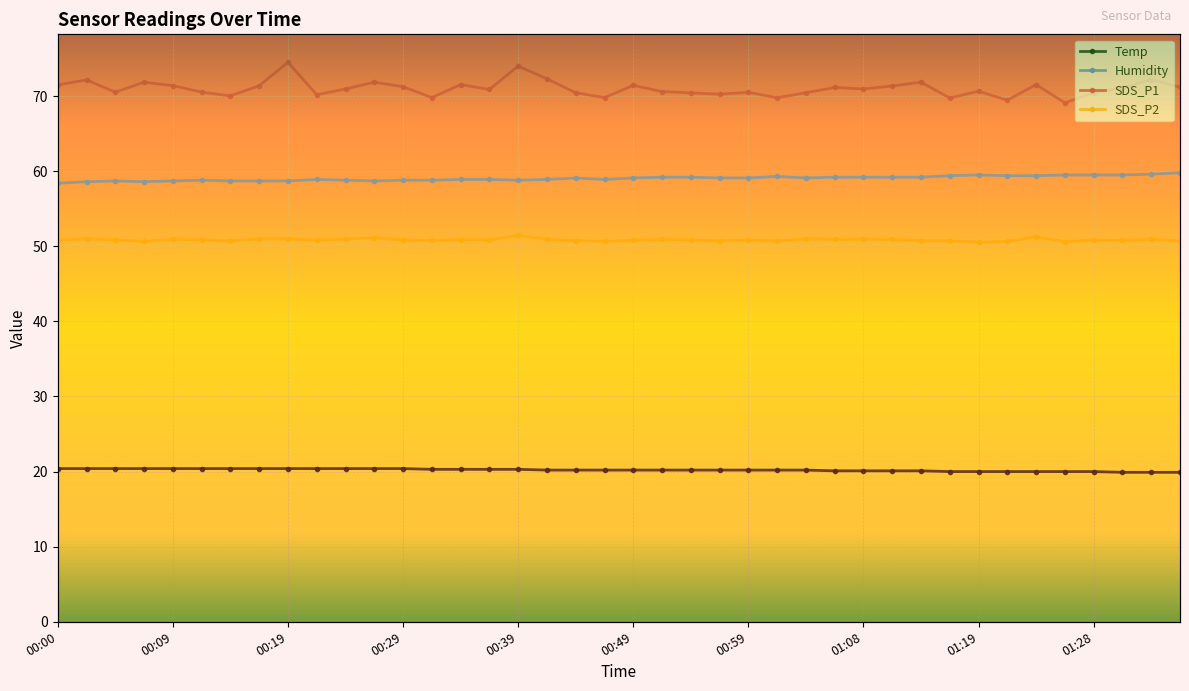

What is the average value of the SDS_P2 series?

50.9